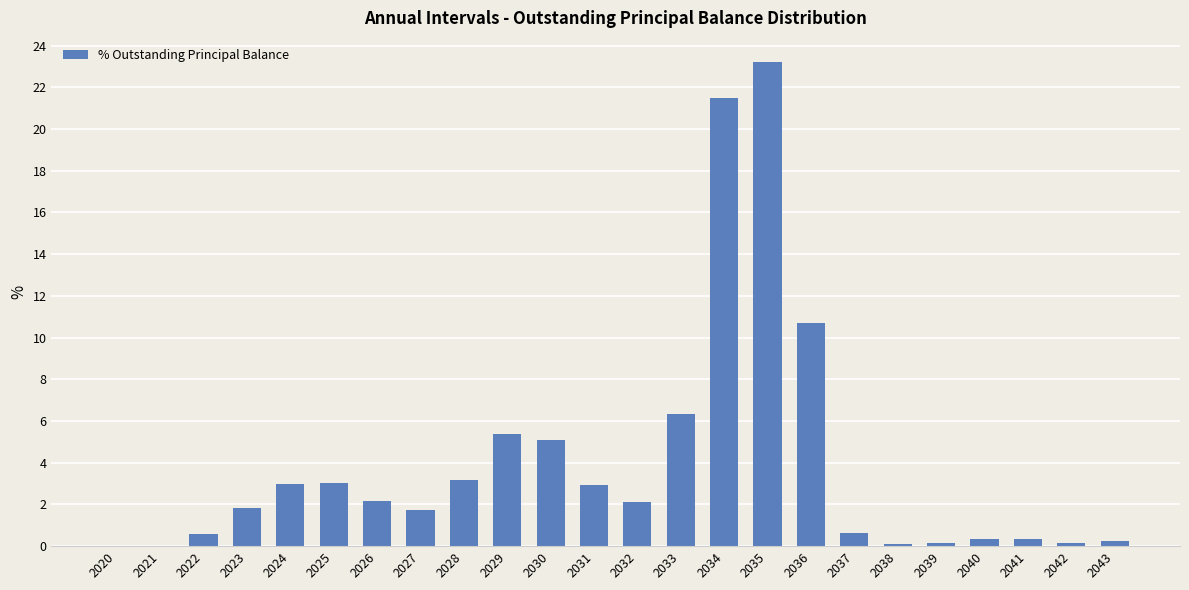

What is the sum of all values?

94.8